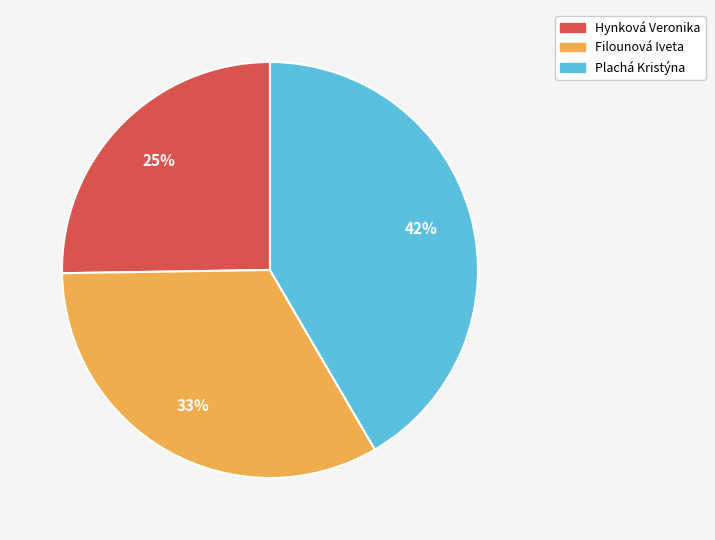

True or false: Filounová Iveta accounts for 25% of the total.

False